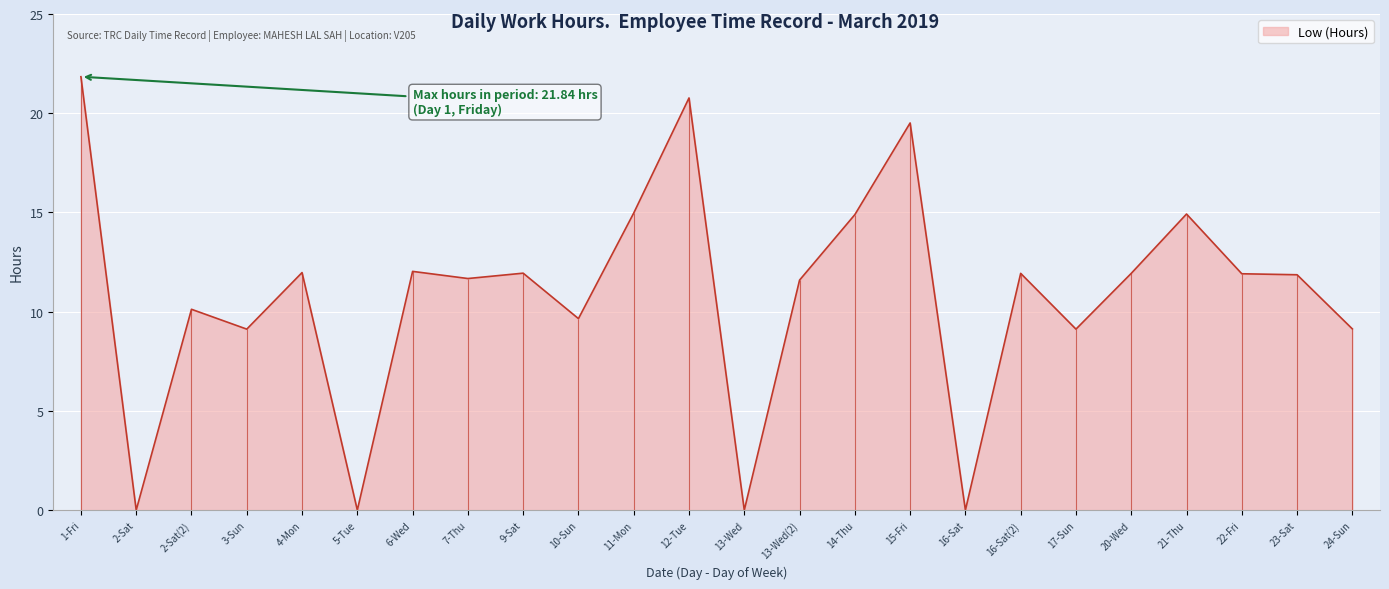

What is the label of the 9th point from the left?

9-Sat